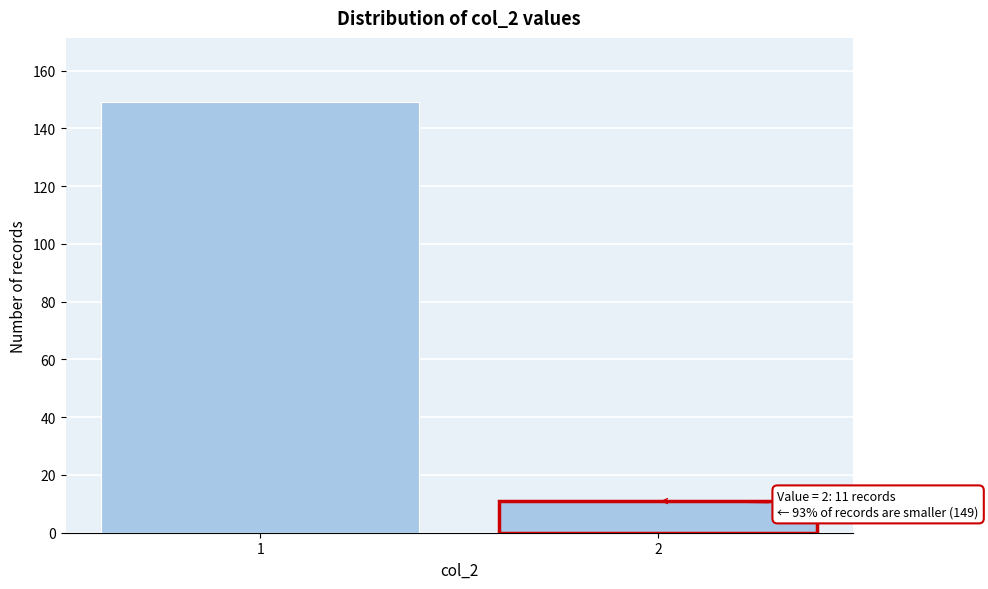

Reading left to right, list all the values displayed in this chart.

1=149	2=11